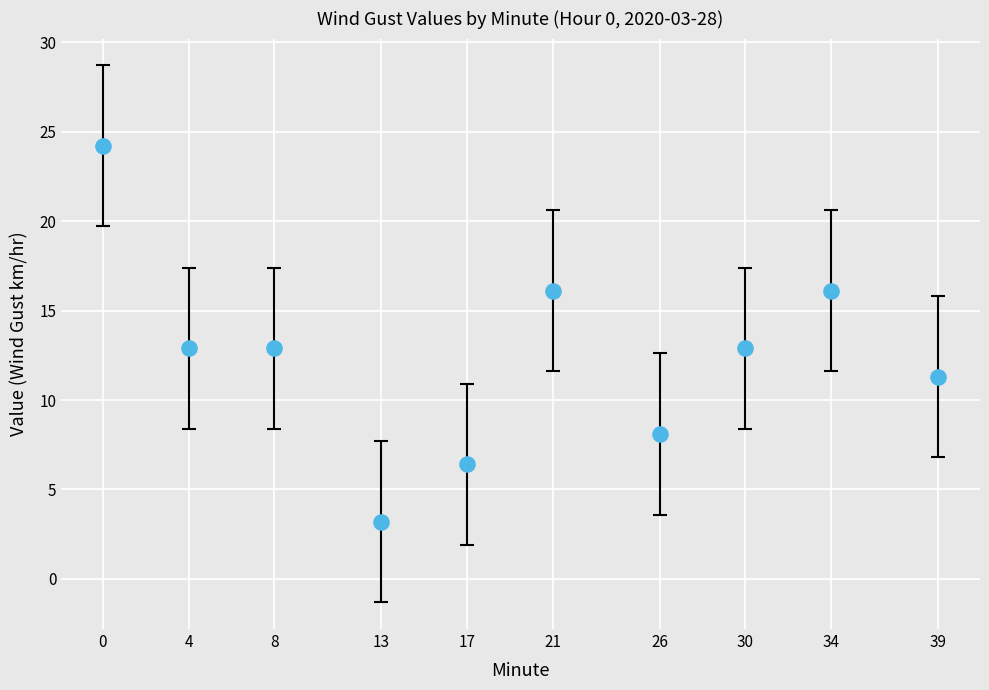

What is the average Y value?

12.4